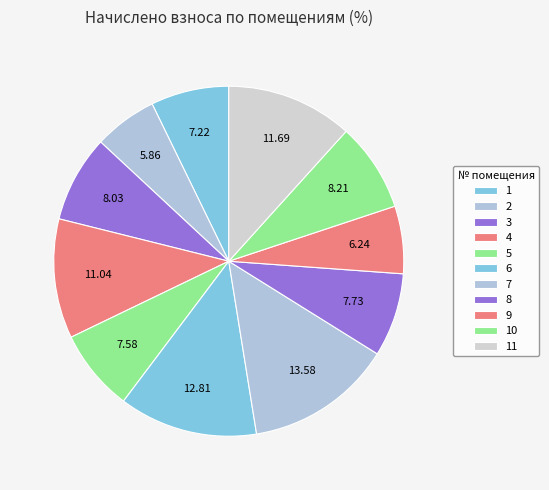

Count the number of slices in the pie.

11